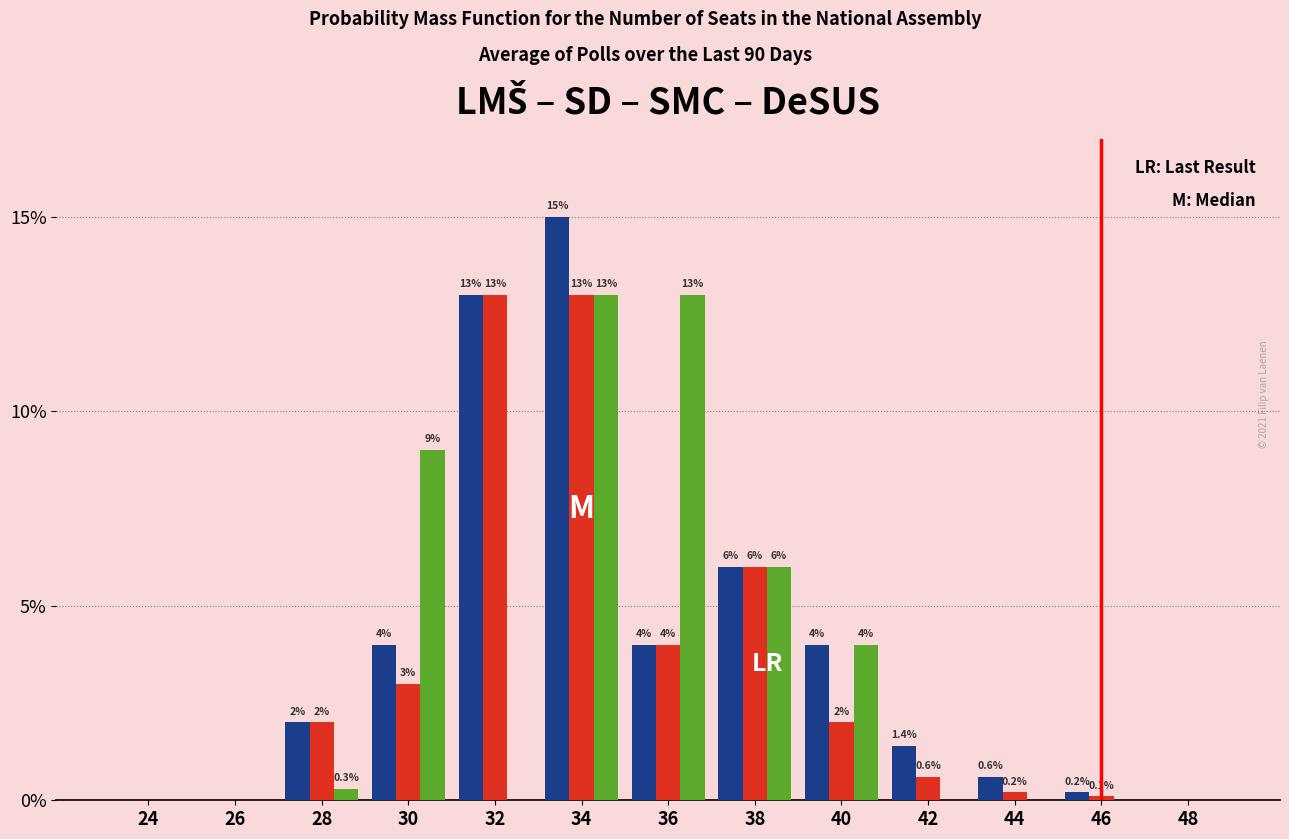

What is the maximum value shown in the chart?

15.0